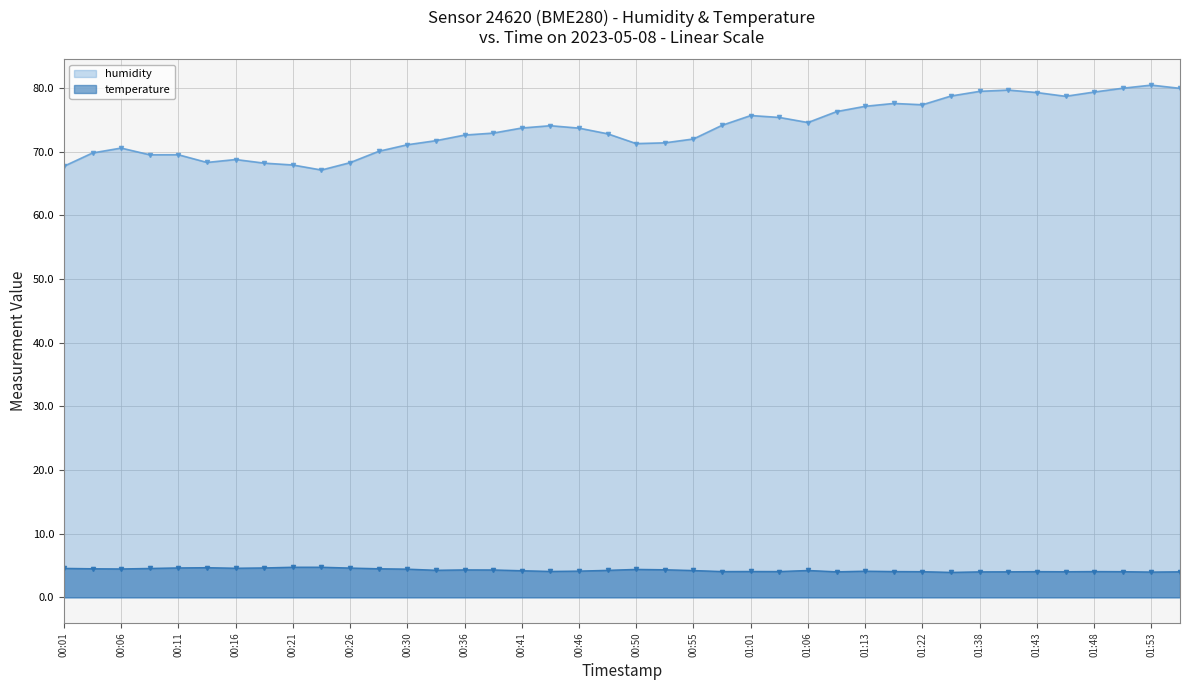

Which category has the highest value across all series?

01:53